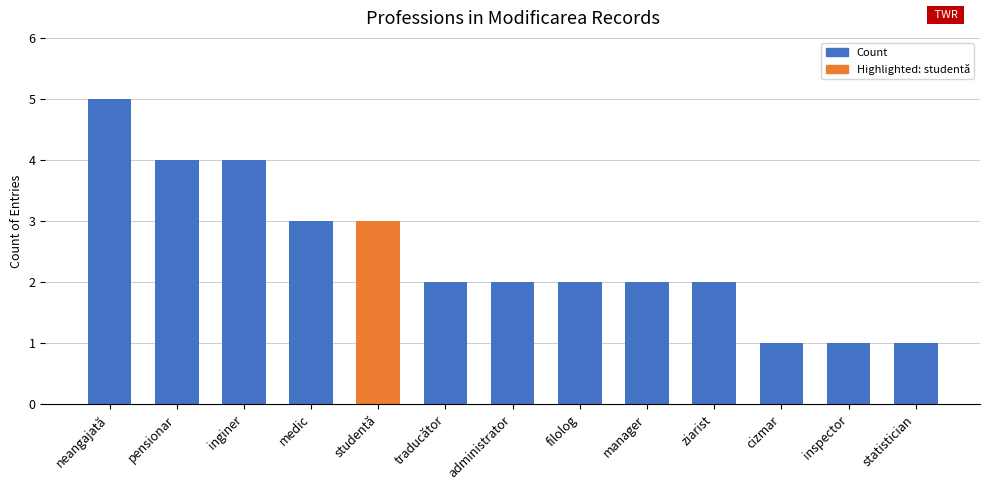

Are the bars grouped side by side (vs. stacked)?

No